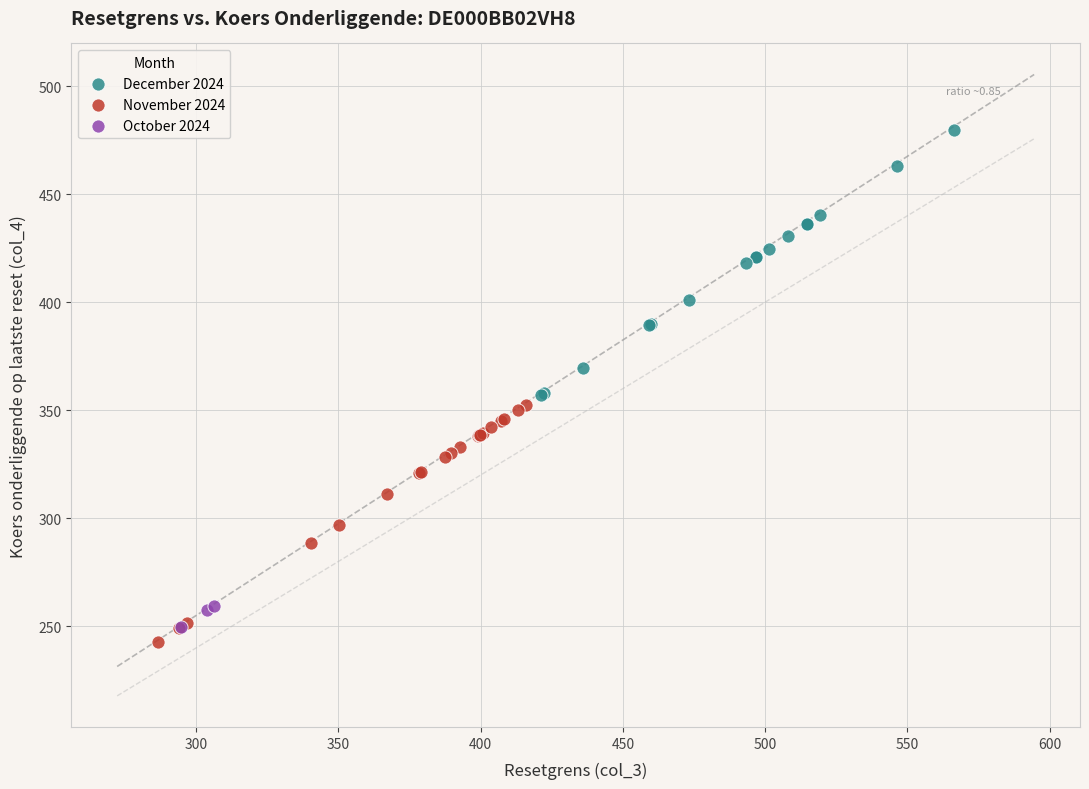

Which series reaches the maximum Y coordinate?

December 2024